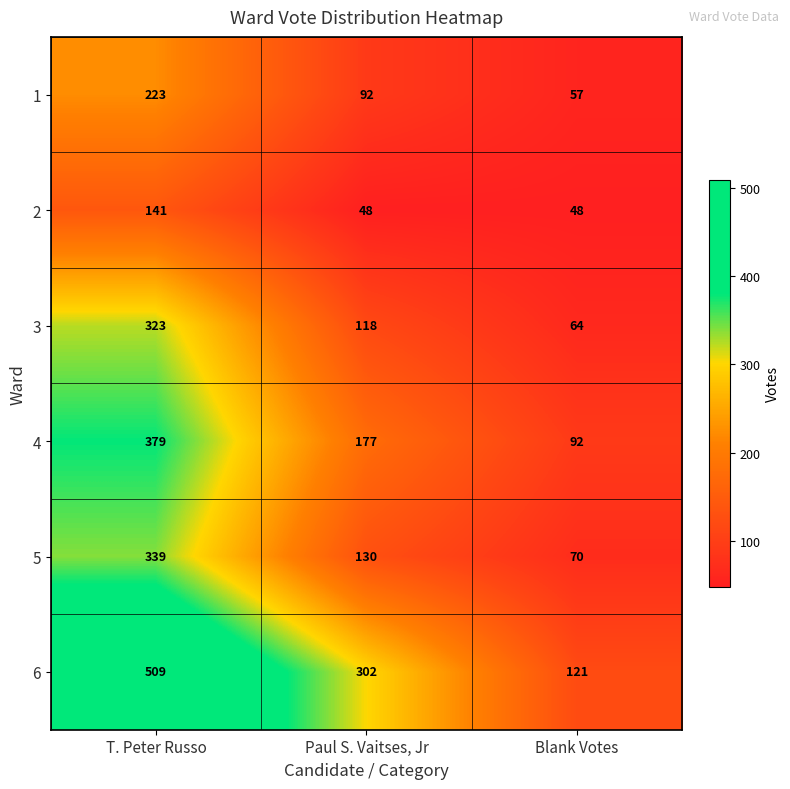

Which series has the largest total across all categories?

6